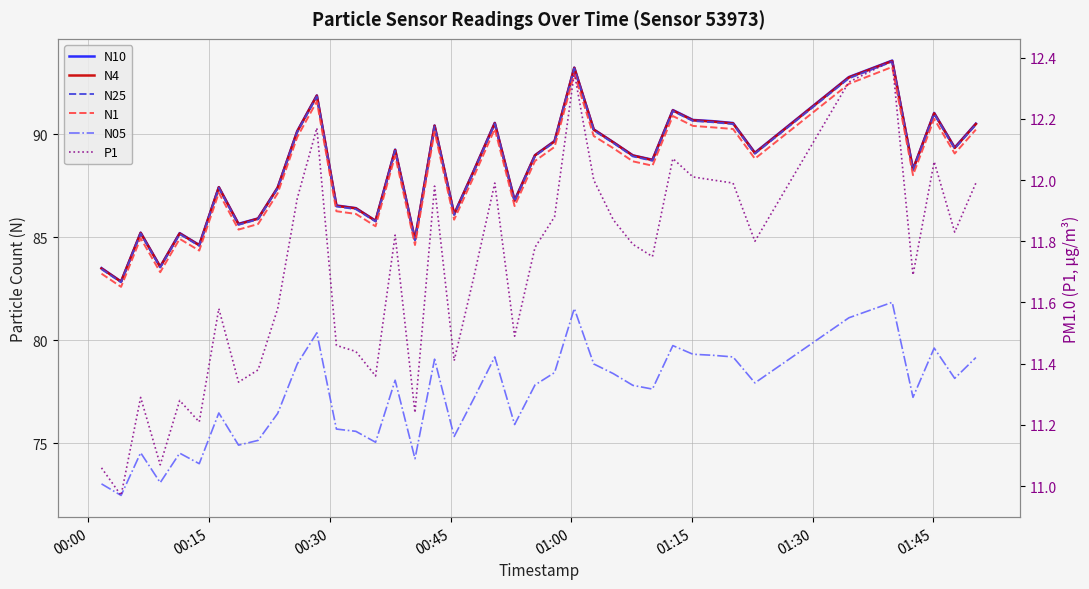

True or false: N1 and N4 intersect in this chart.

False